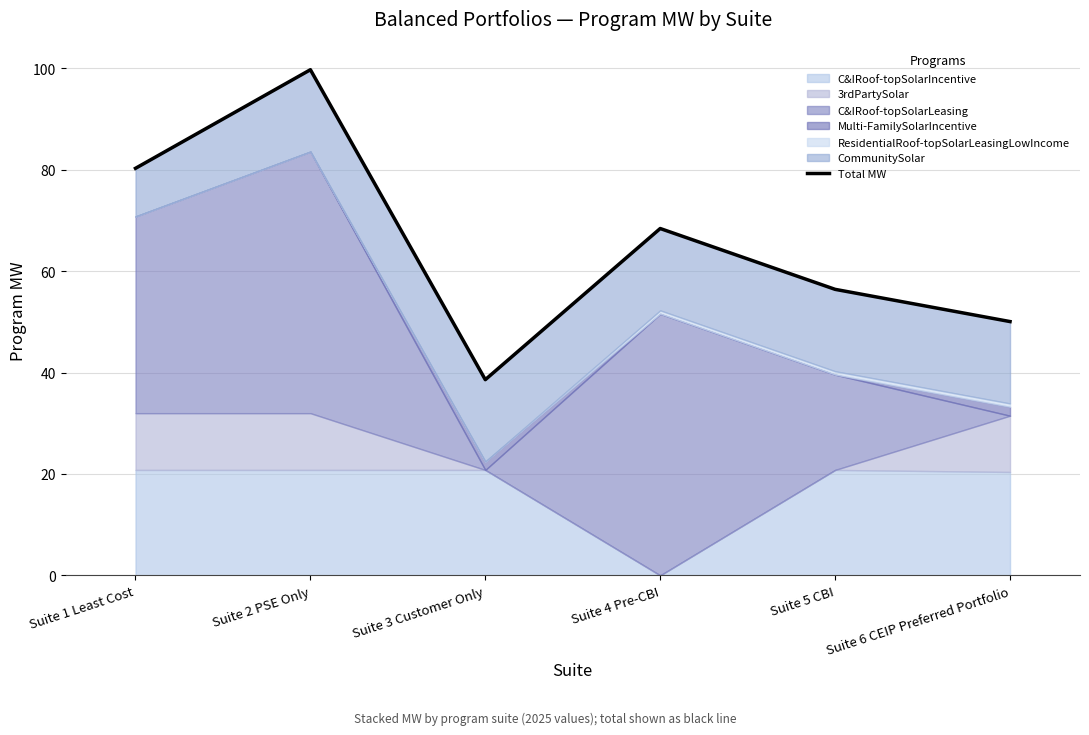

Rank the categories by value from lowest to highest.

Suite 3 Customer Only, Suite 6 CEIP Preferred Portfolio, Suite 5 CBI, Suite 4 Pre-CBI, Suite 1 Least Cost, Suite 2 PSE Only